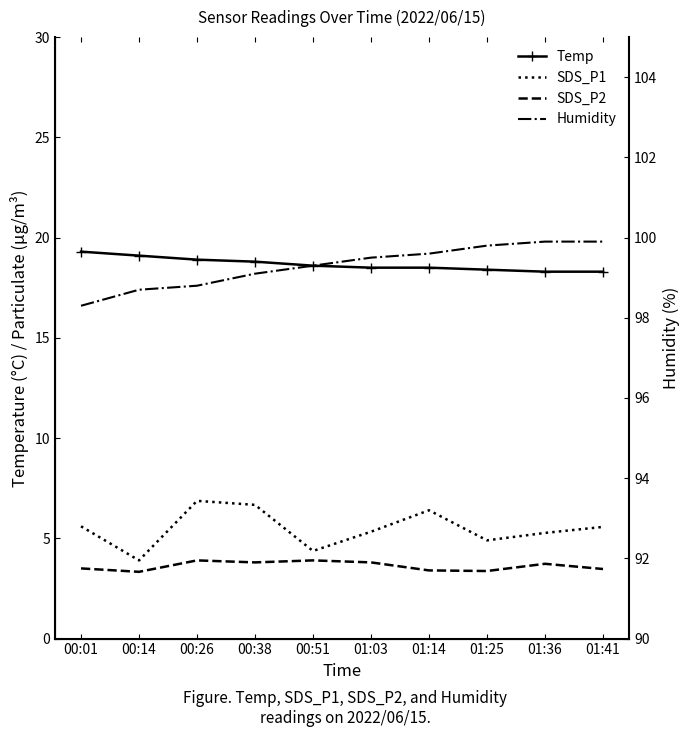

What is the difference between the maximum and second lowest values in the SDS_P2 series?

0.5